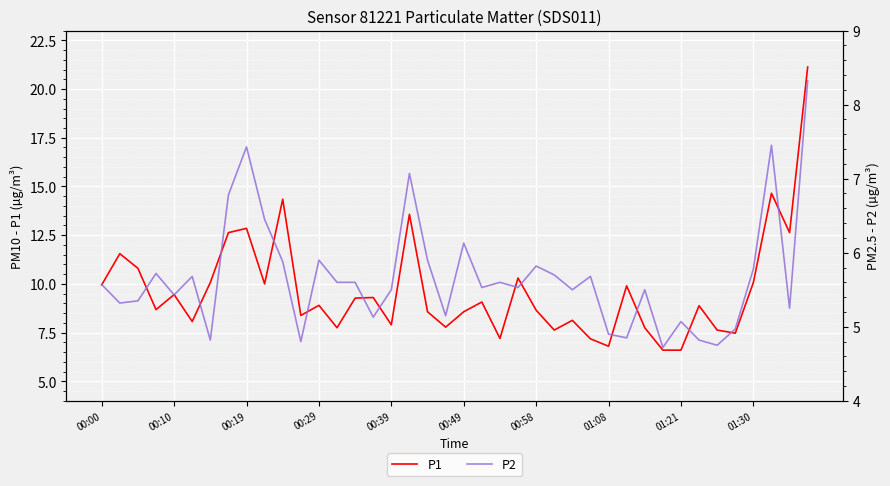

True or false: P1 has a value of 17.5 at 00:19.

False